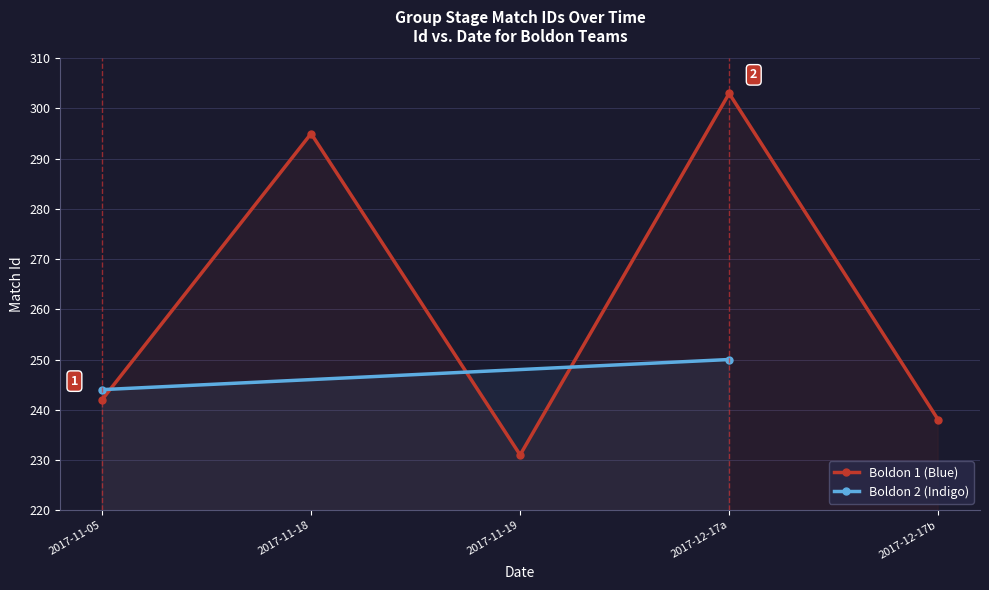

Count the number of values greater than 242.

2